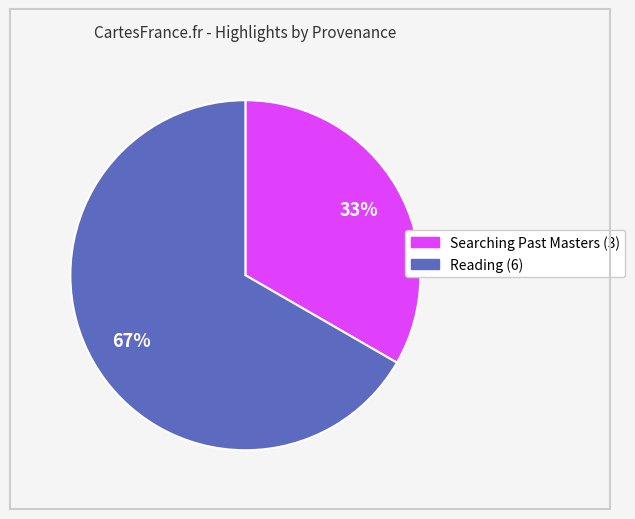

To the nearest percent, what is the average slice percentage?

50%